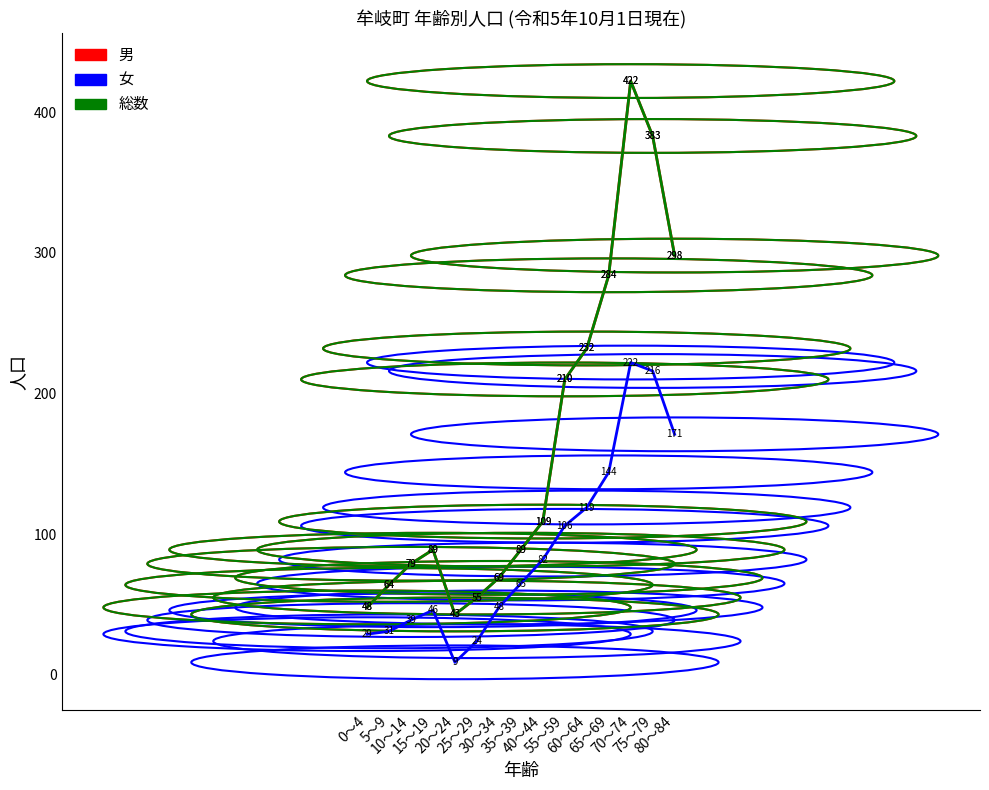

What is the label of the 1st point from the left?

0～4